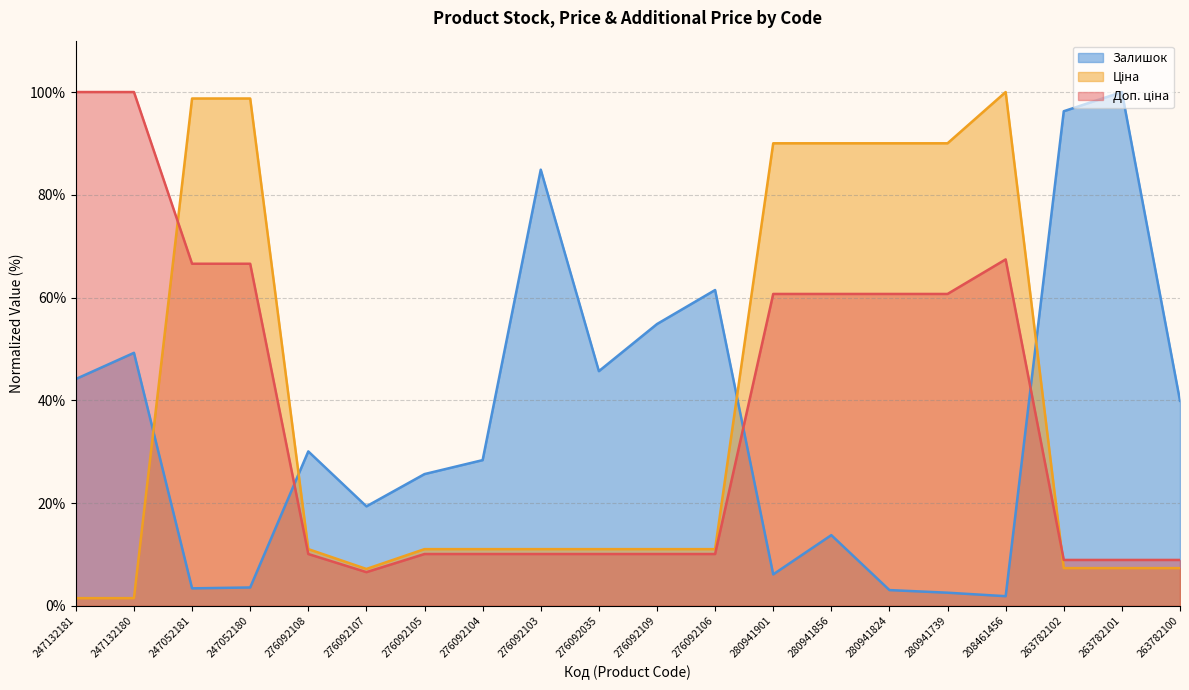

What is the label of the 1st point from the right?

263782100